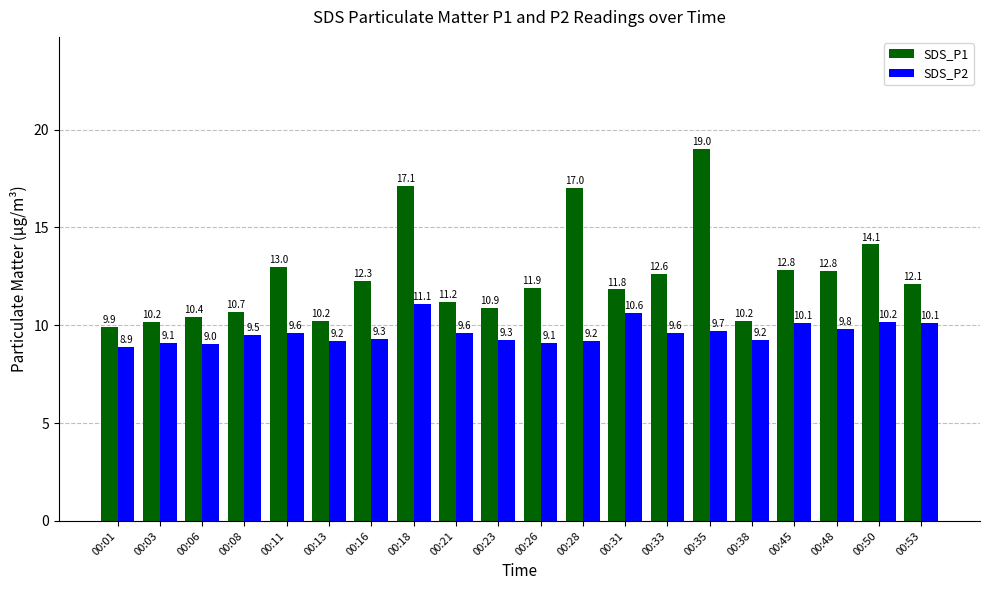

What is the sum of all SDS_P1 values?

250.3